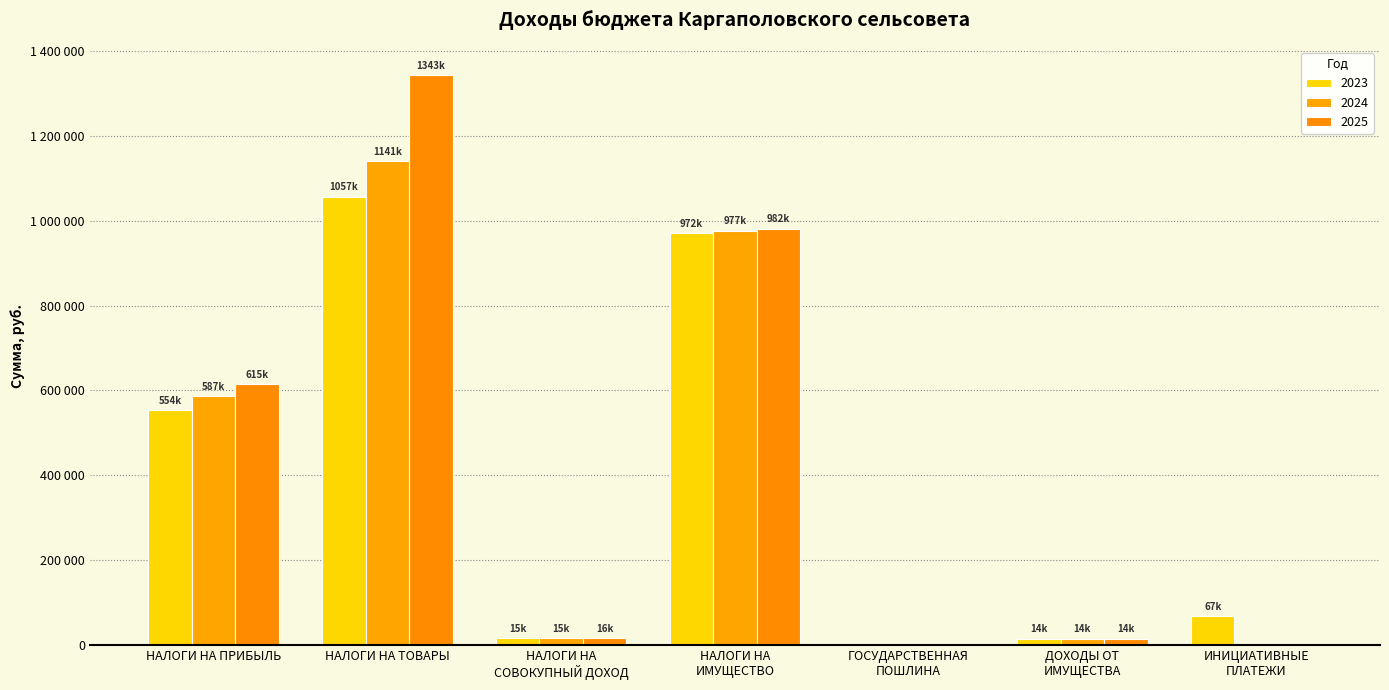

What is the label of the 2nd bar from the right?

ДОХОДЫ ОТ
ИМУЩЕСТВА